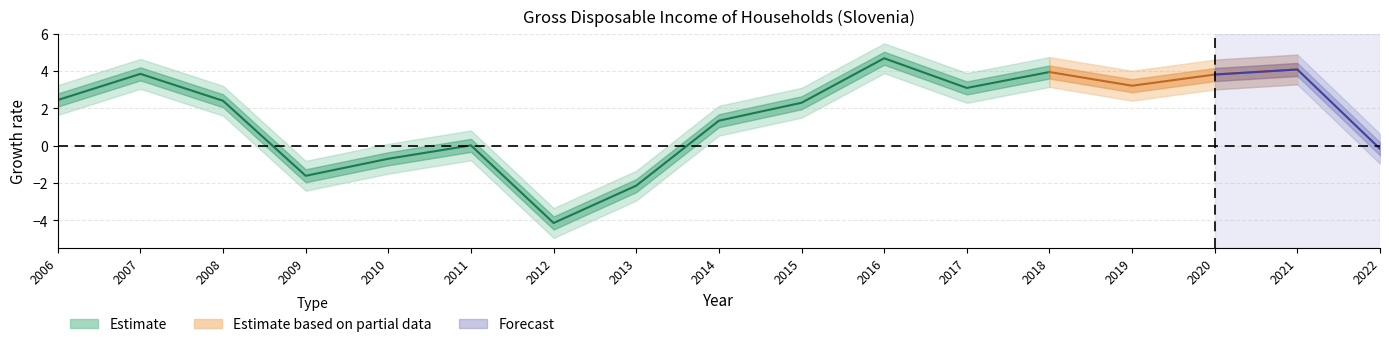

What is the sum of the values at 2021 and 2014?

5.4